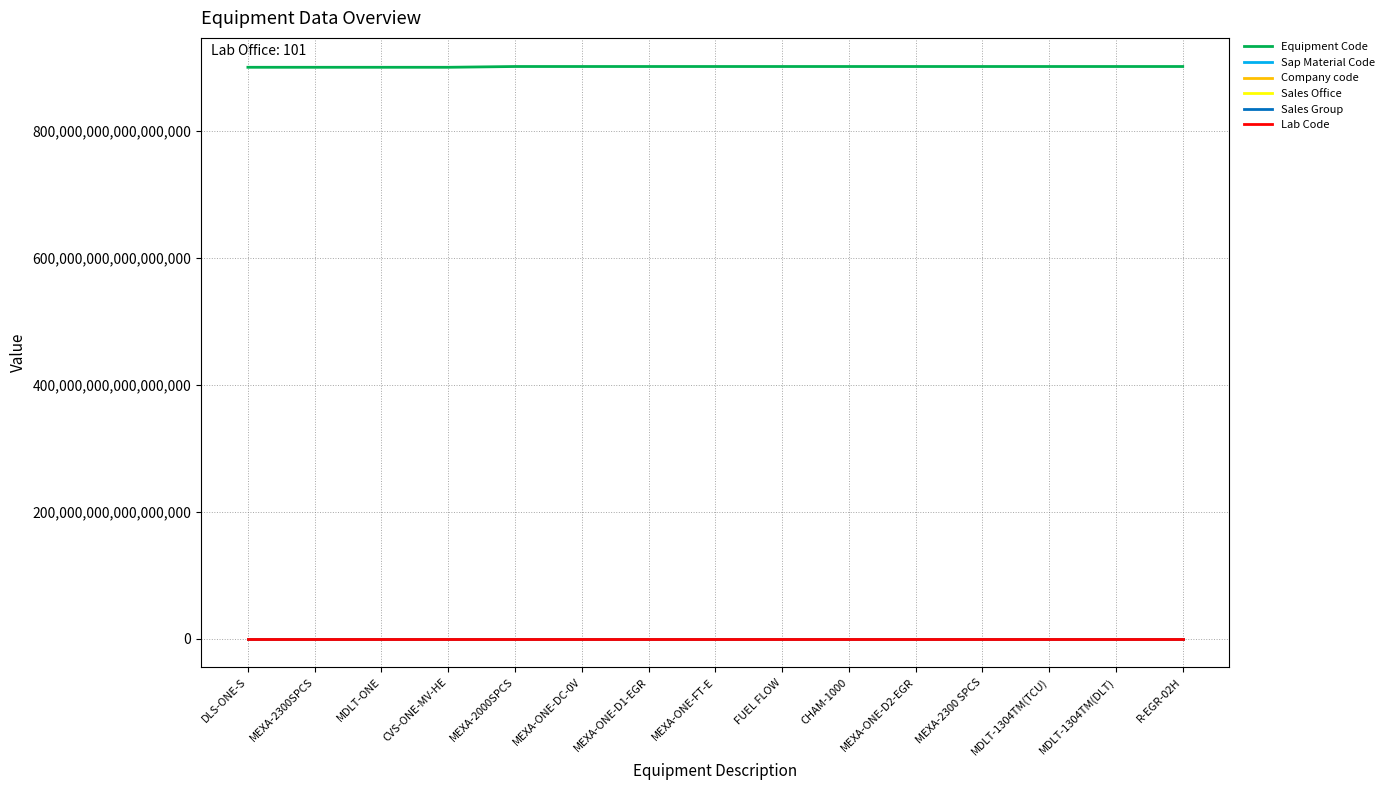

True or false: Lab Code and Sap Material Code cross at least once.

False